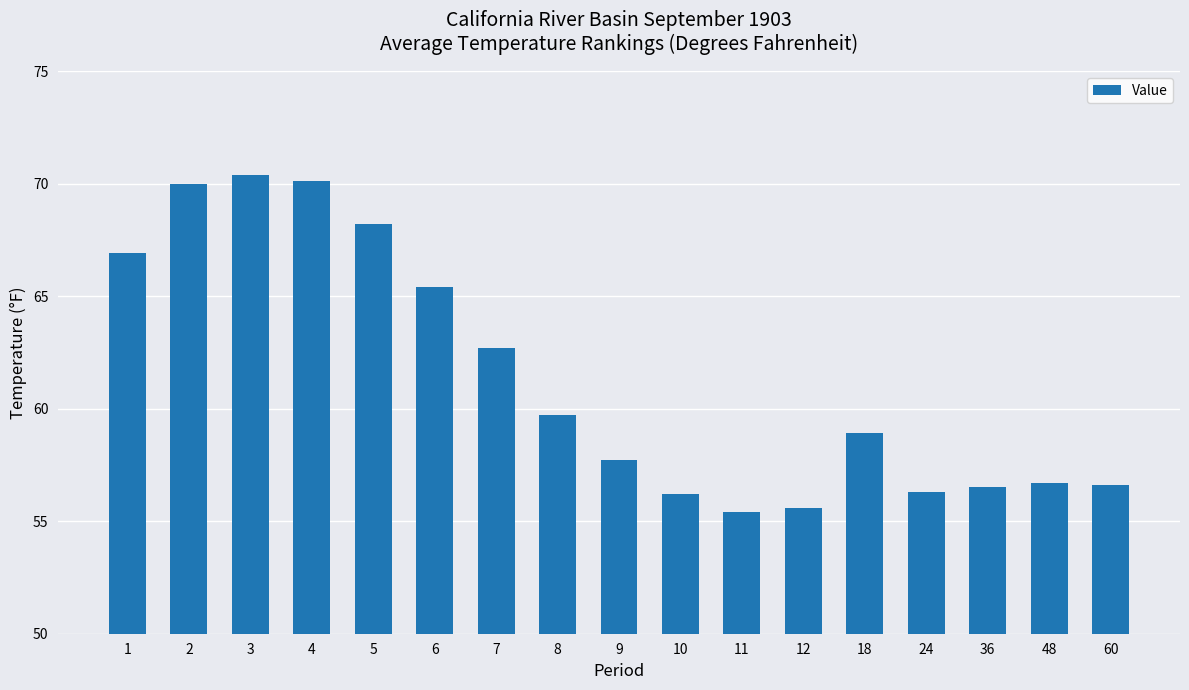

What is the greatest value displayed?

70.4